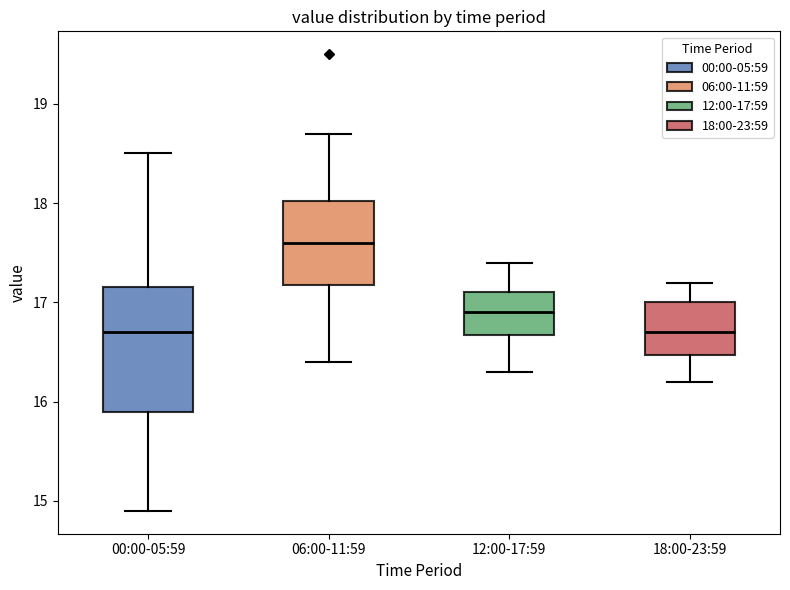

Where is the lower edge of the box for 12:00-17:59 on the y-axis? The values are not printed on the chart, so give them approximately, as read against the axis.

16.7